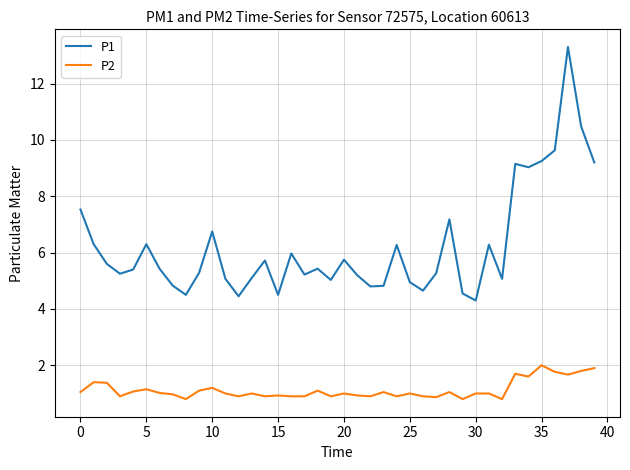

What is the difference between the maximum and minimum values in the P1 series?

9.0